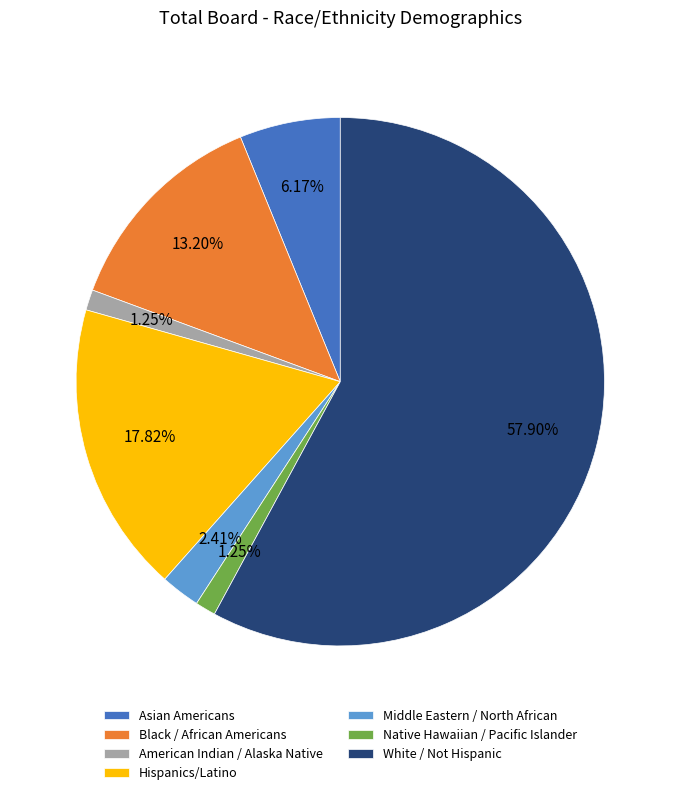

To the nearest percent, what is the average slice percentage?

14%